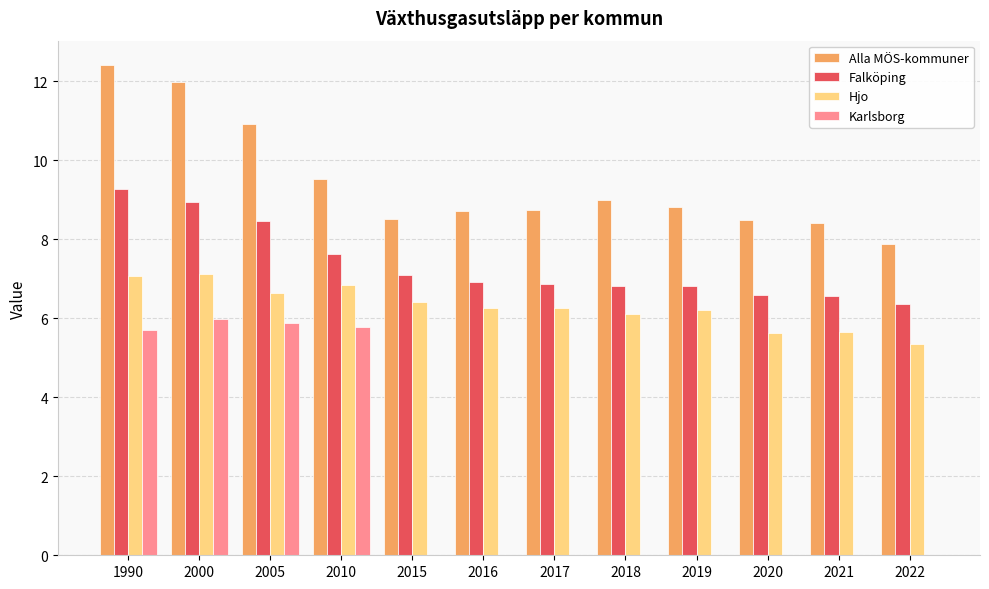

Which label corresponds to the largest value in the chart?

1990